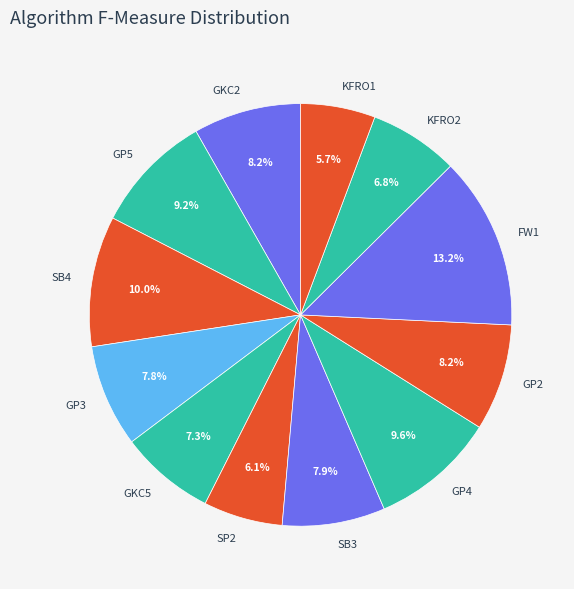

The SB3 slice represents 23% of the pie. True or false?

False